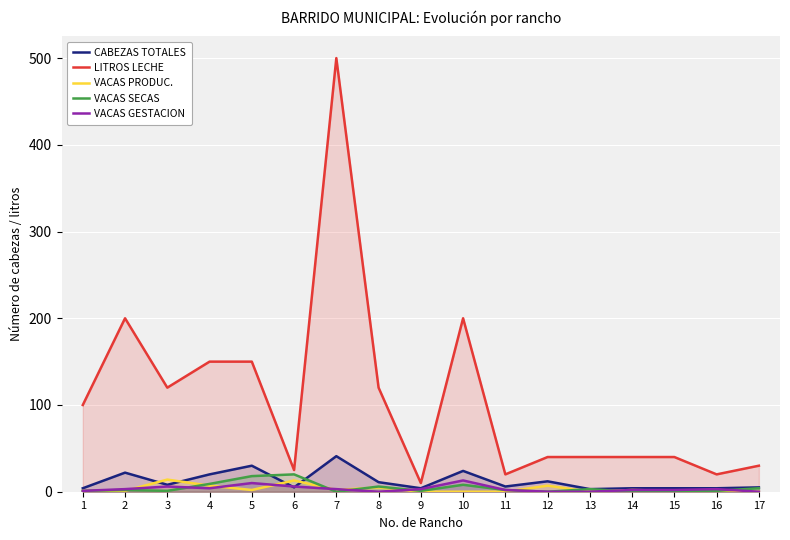

True or false: LITROS LECHE and VACAS SECAS cross at least once.

False